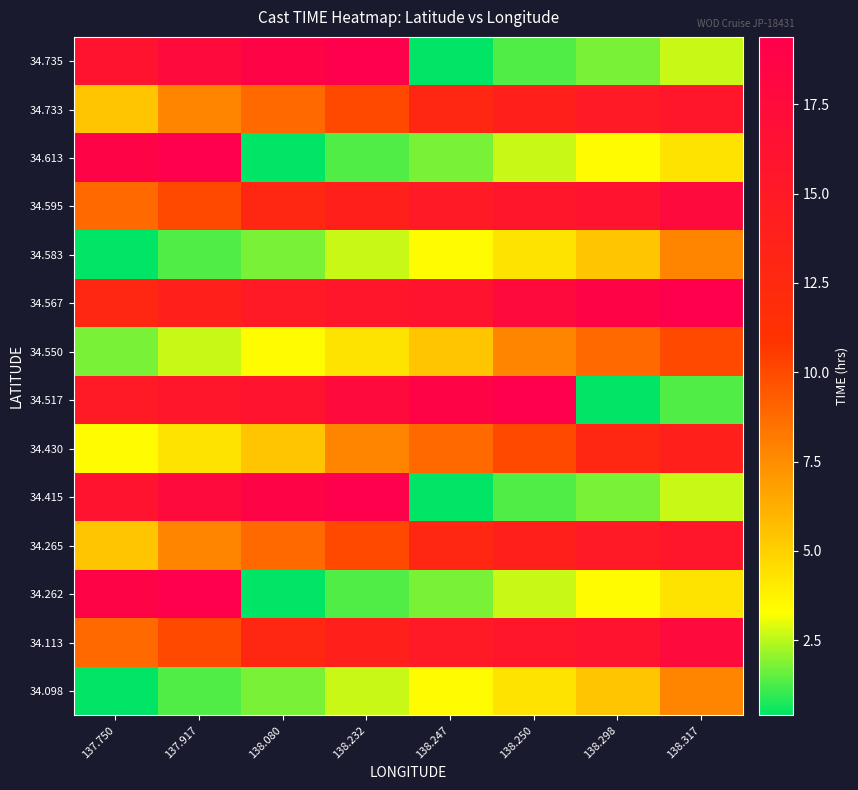

Which series changed the most between 137.750 and 138.232?

34.262